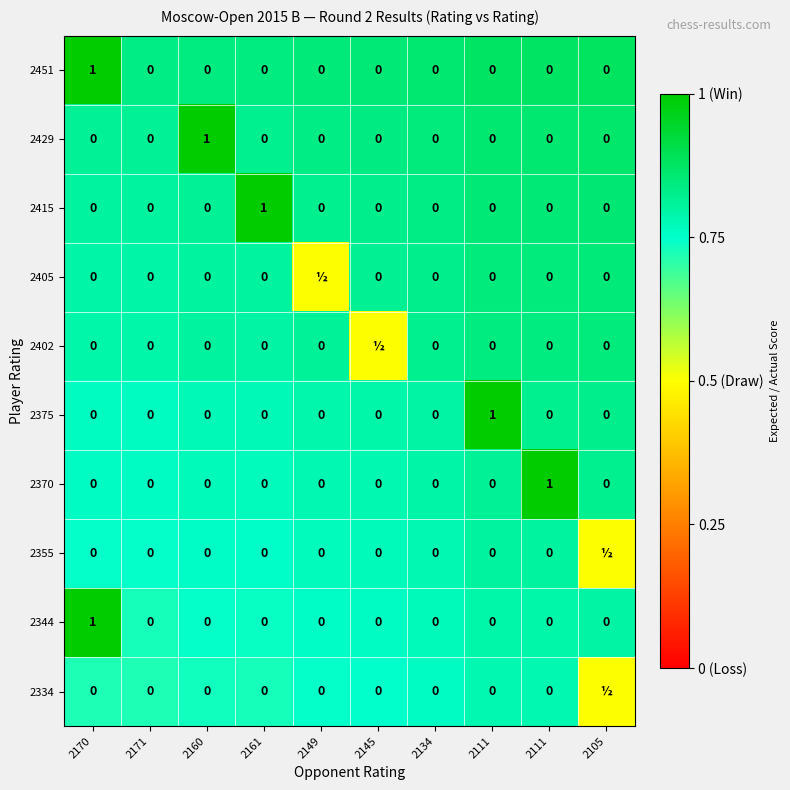

The value of 2344 at 2111 is 1.1. True or false?

False